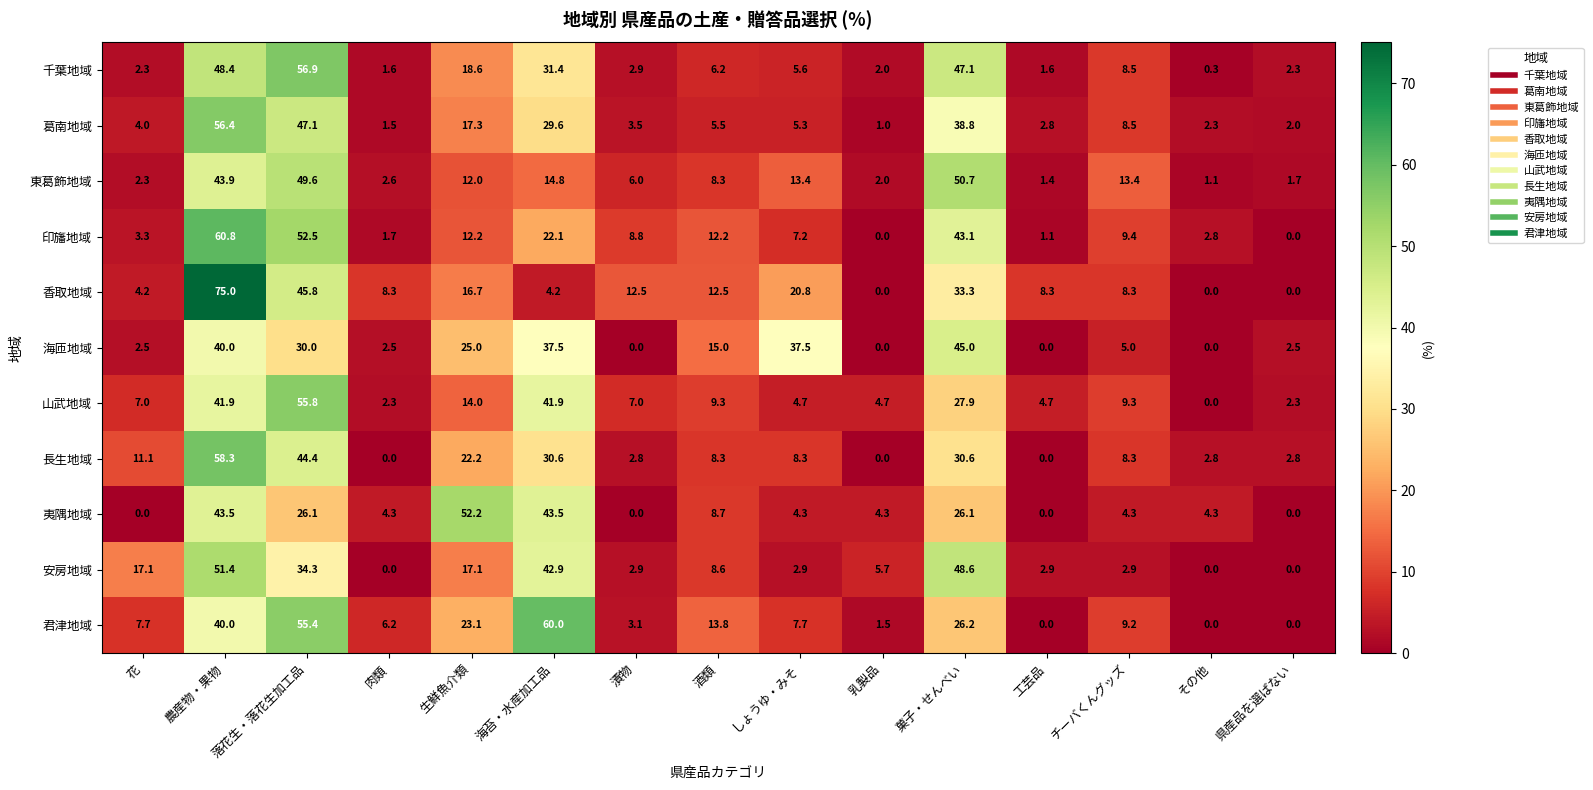

True or false: 千葉地域 has a value of 48.4 at 農産物・果物.

True